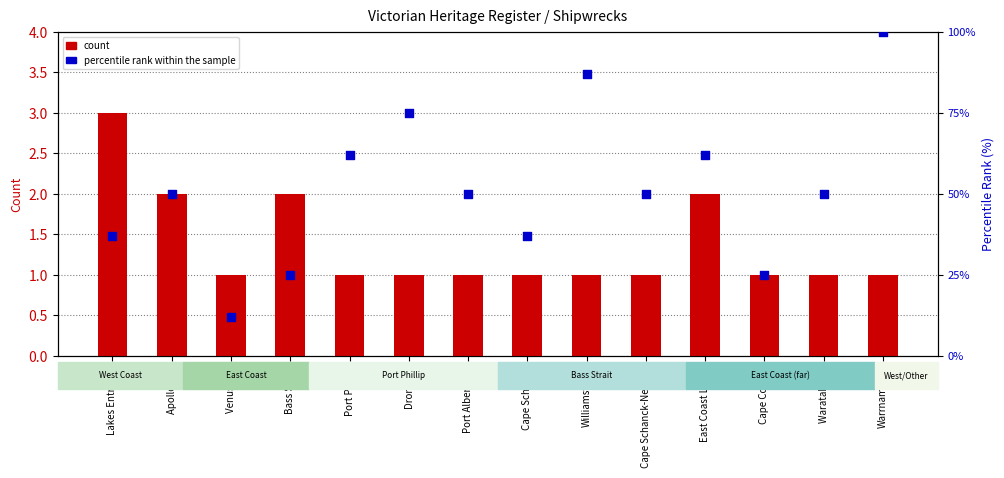

Which series has the largest total across all categories?

percentile rank within the sample